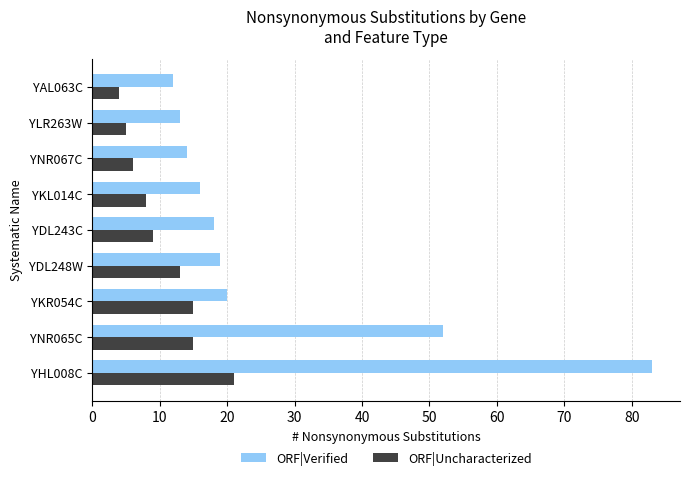

The value of ORF|Verified at YHL008C is 55. True or false?

False